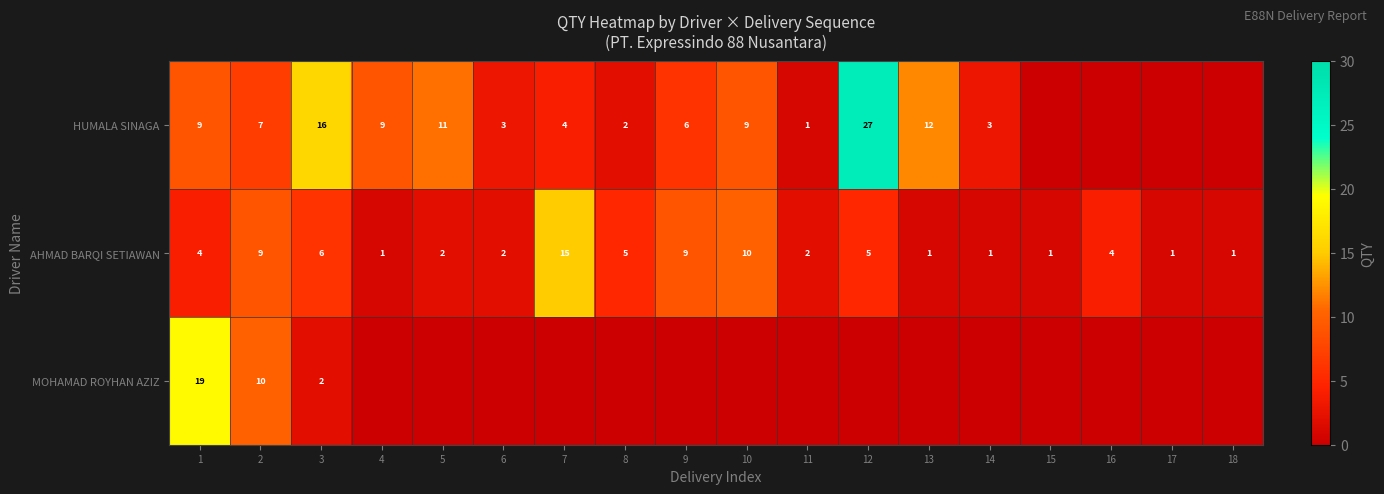

True or false: AHMAD BARQI SETIAWAN has a value of 1 at 5.

False